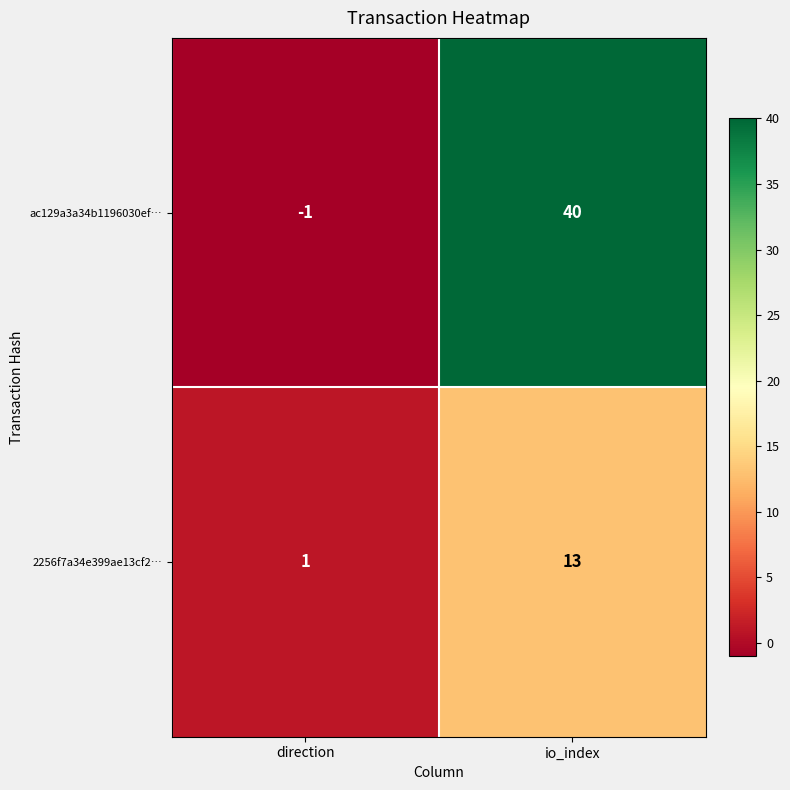

How many distinct data groups are displayed?

2